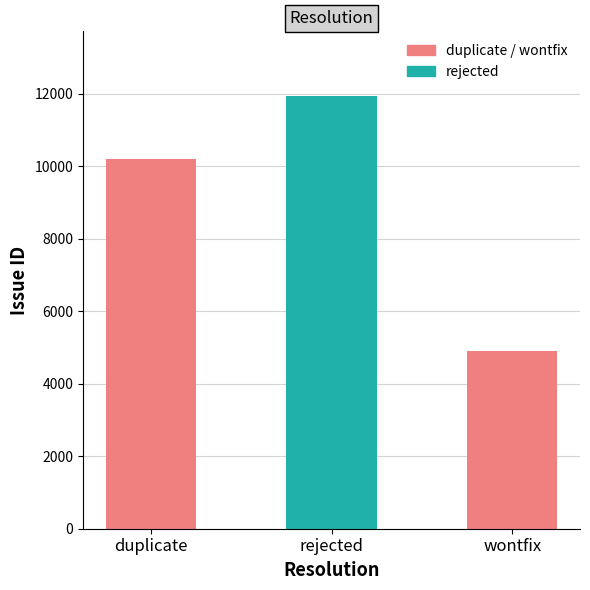

Approximately how many times larger is the value at wontfix compared to rejected?

0.4